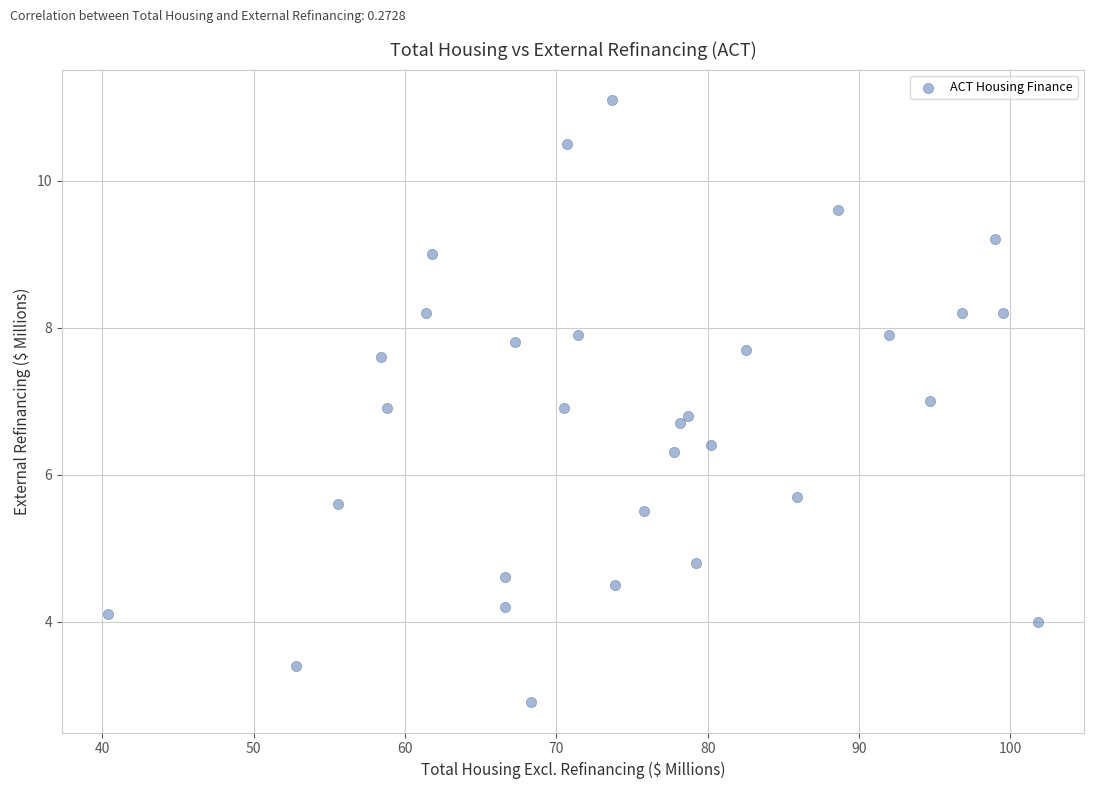

What is the range of X values (max minus min)?

61.4